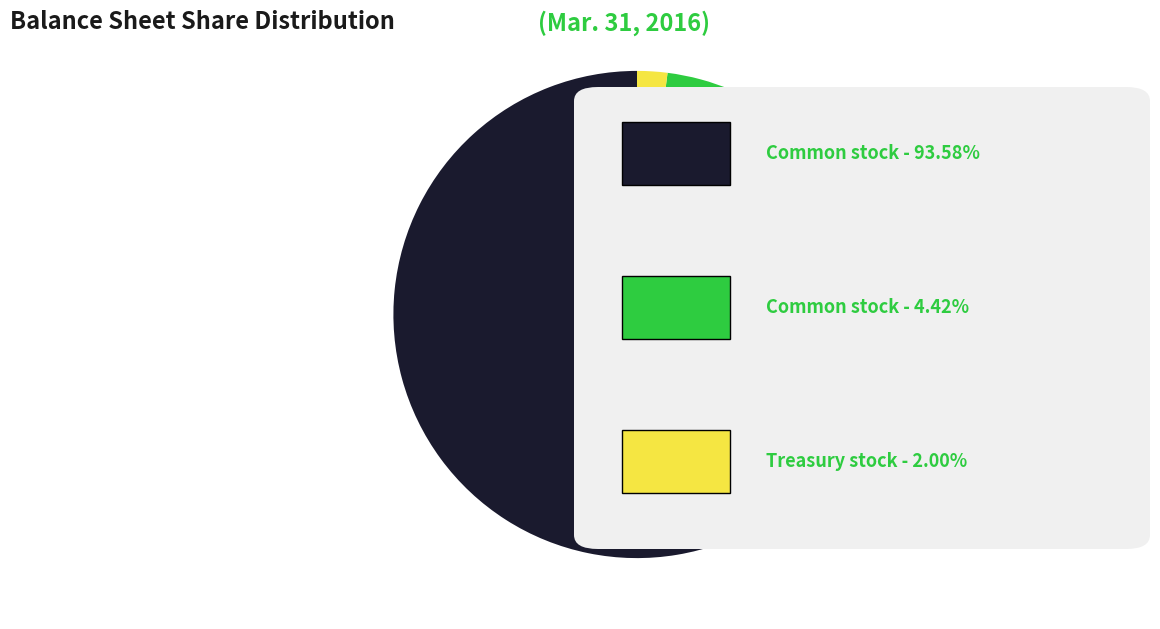

Does any single category account for the majority?

Yes